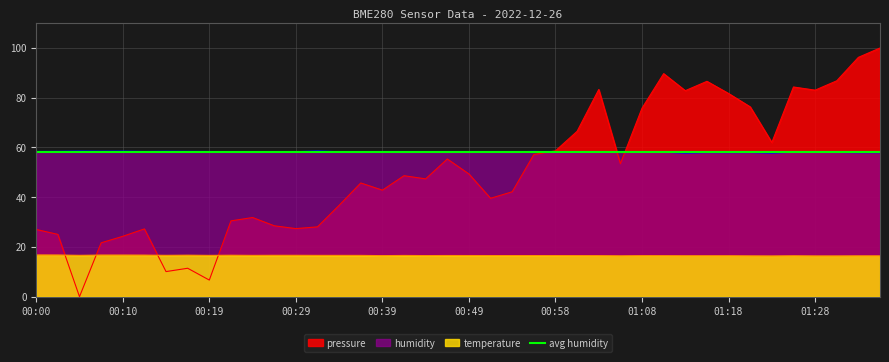

Is the value of temperature at 00:56 greater than the value of humidity at 01:33?

No